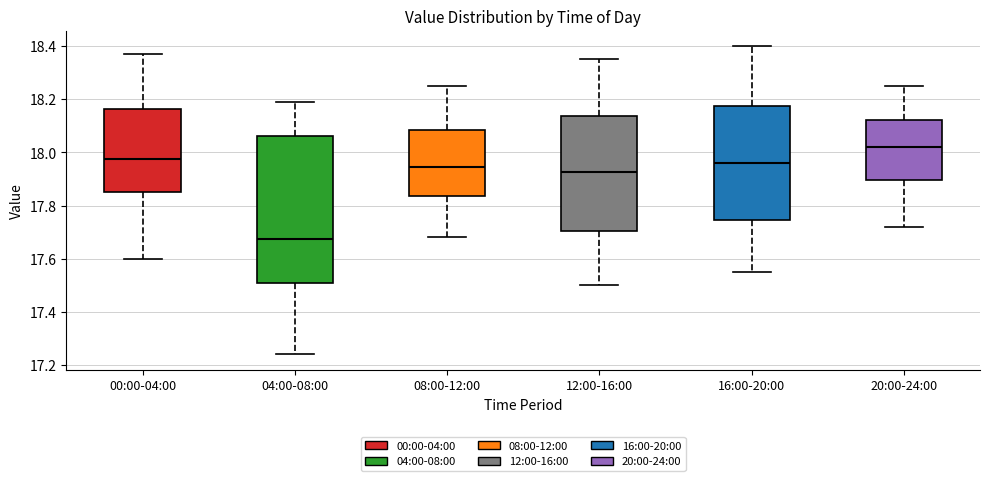

Where is the lower edge of the box for 16:00-20:00 on the y-axis? The values are not printed on the chart, so give them approximately, as read against the axis.

17.74